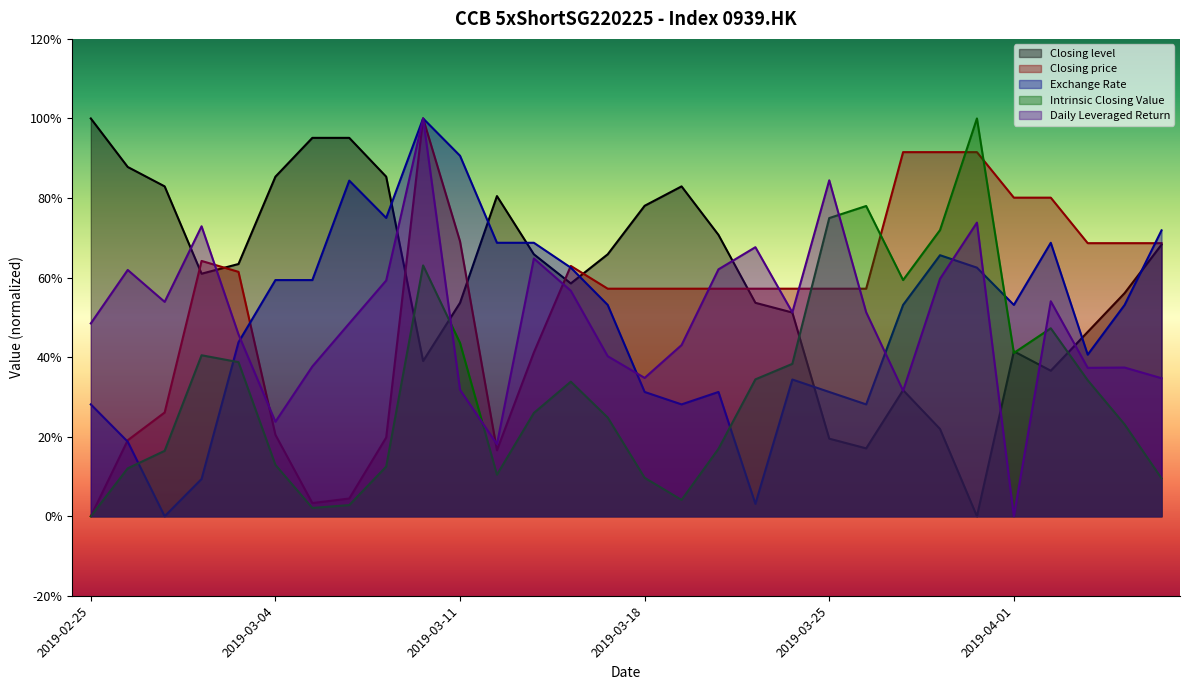

After their last crossing, which series has the higher values: Daily Leveraged Return or Closing price?

Closing price